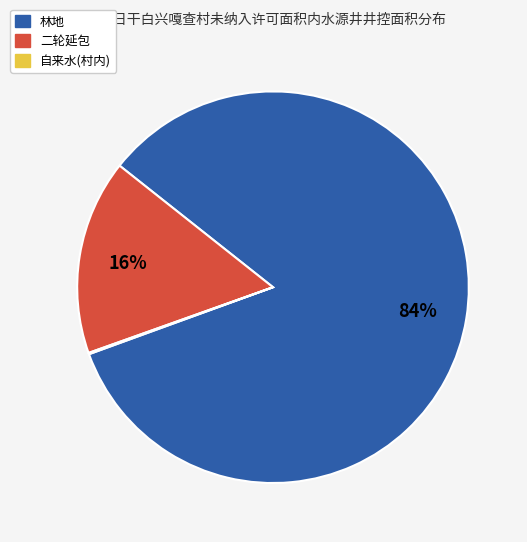

Is there any slice that represents more than half of the pie?

Yes